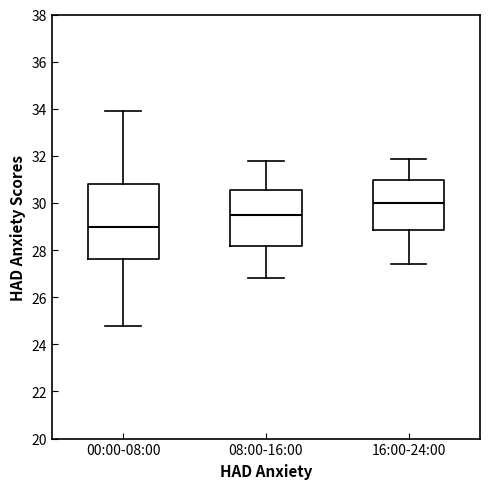

Where is the upper edge of the box for 00:00-08:00 on the y-axis? The values are not printed on the chart, so give them approximately, as read against the axis.

30.8